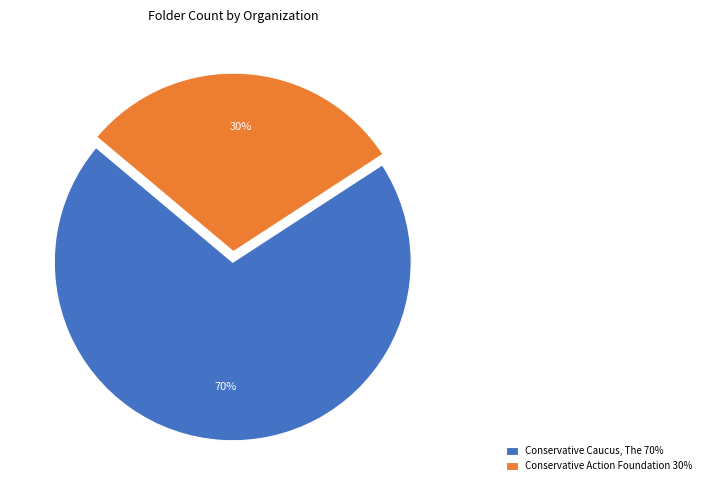

Is it true that Conservative Caucus, The is 62% of the pie?

False